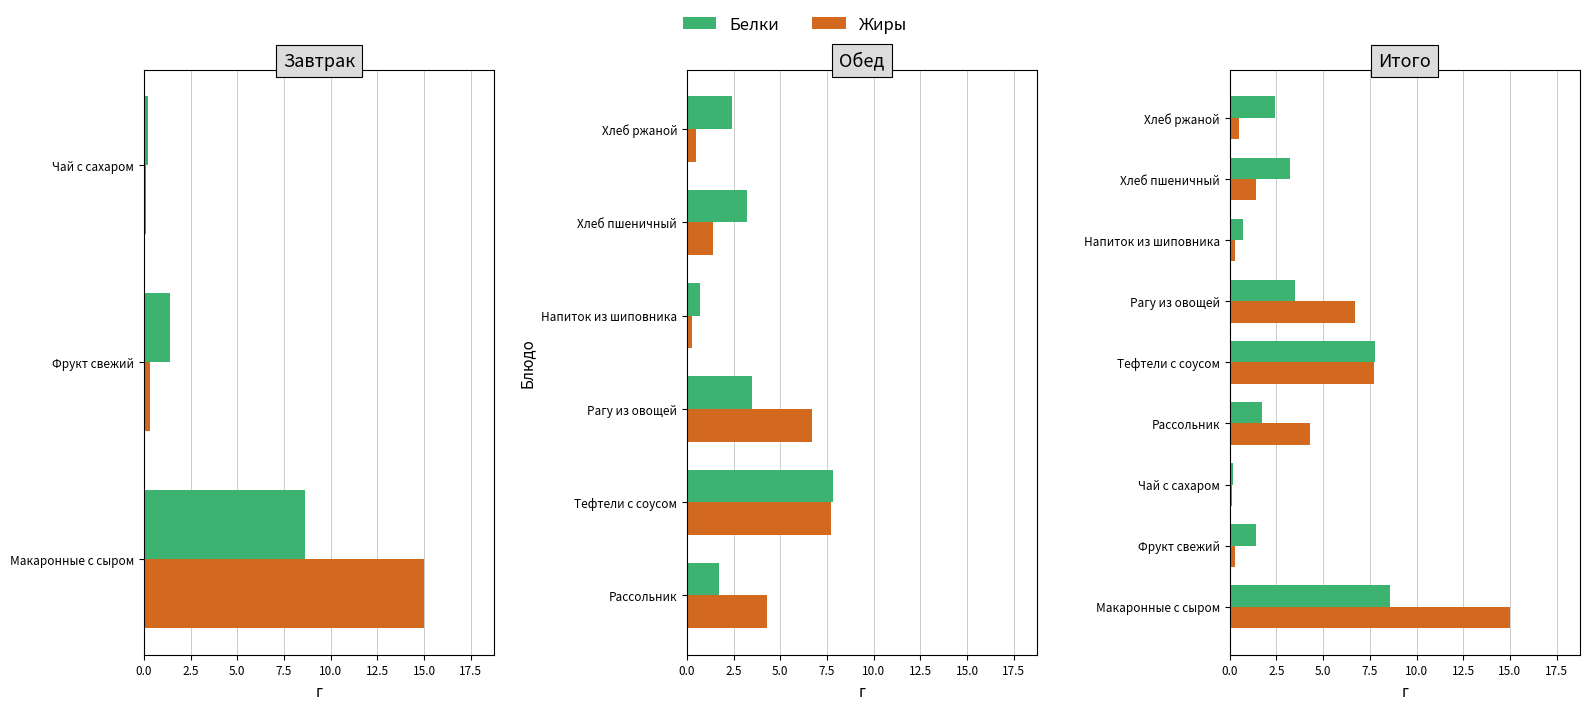

Read the Жиры value at Фрукт свежий.

0.3